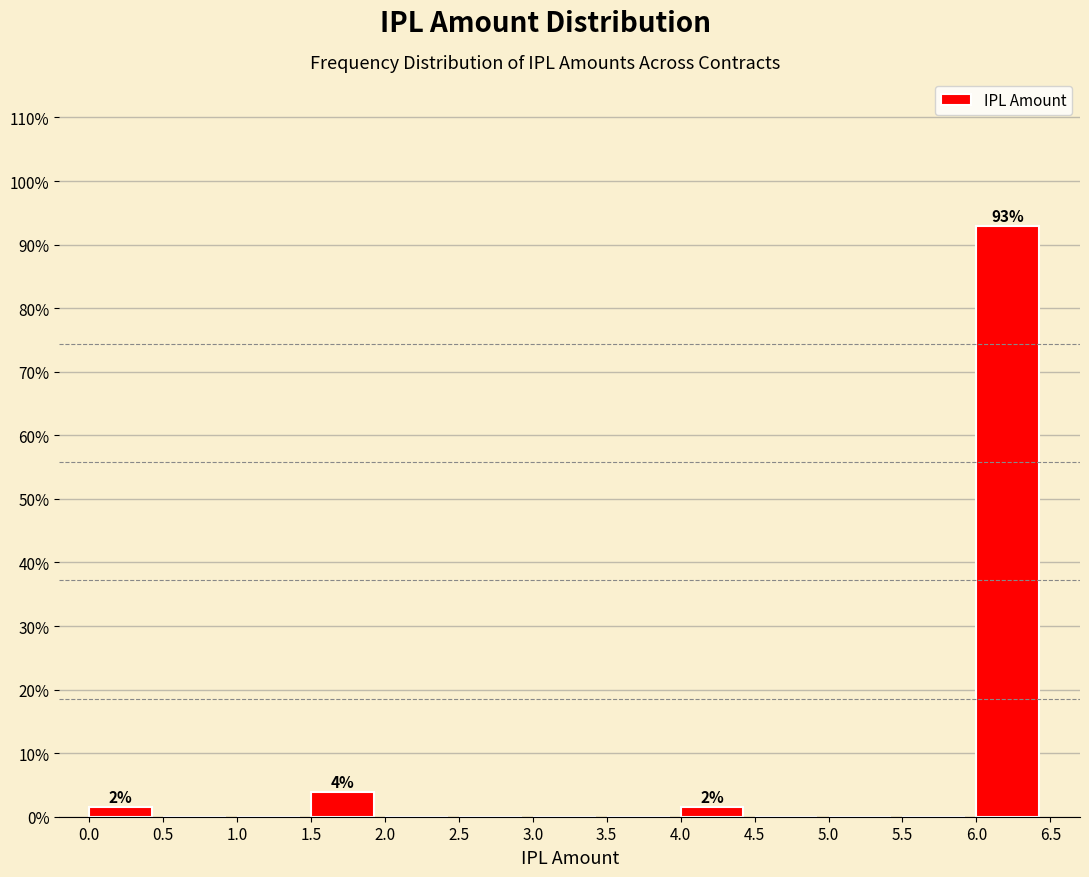

Which range on the x-axis has the tallest bar?

6.0 to 6.5